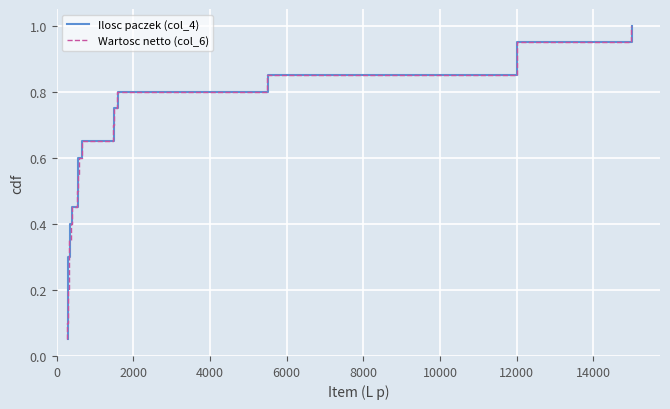

What position from the left is 6000?

4